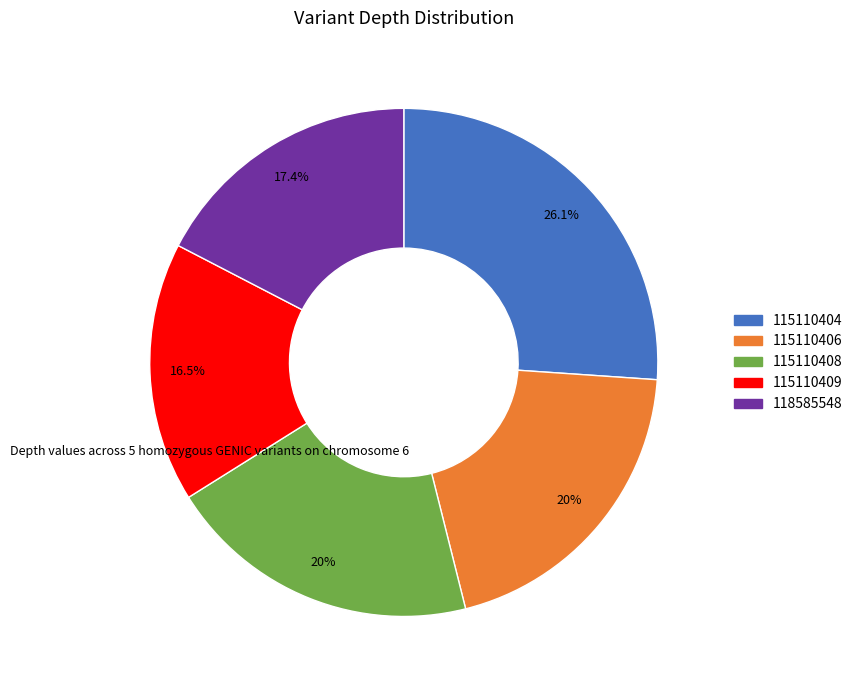

Combined, do 115110409 and 115110408 account for over 50%?

No